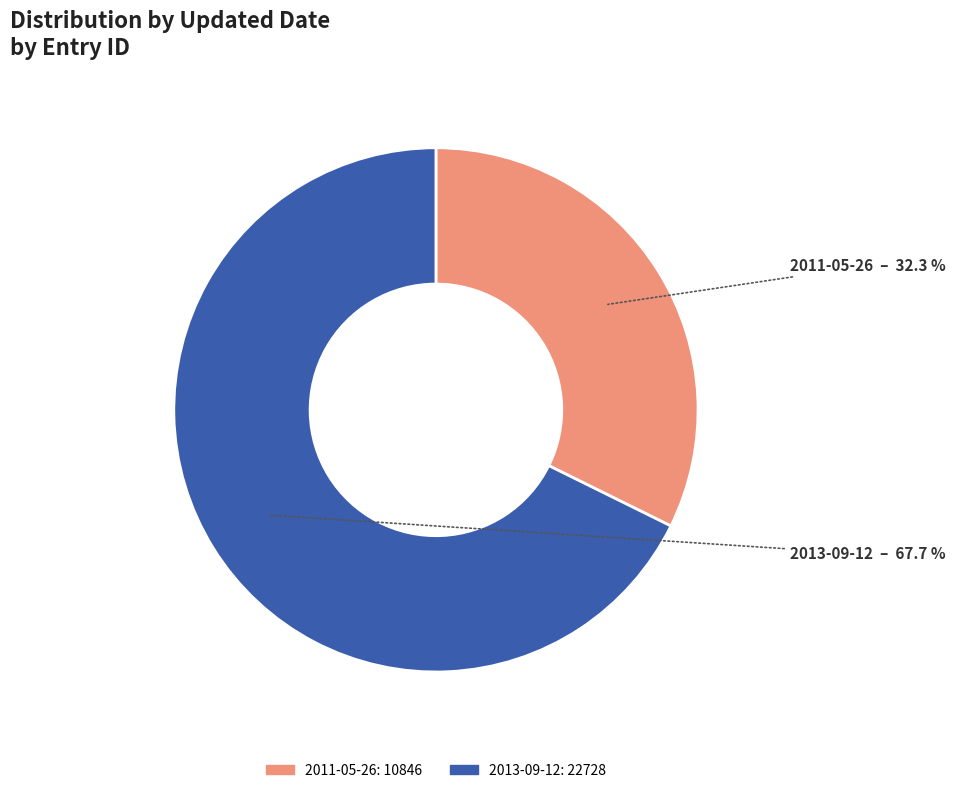

How many slices are in this pie chart?

2